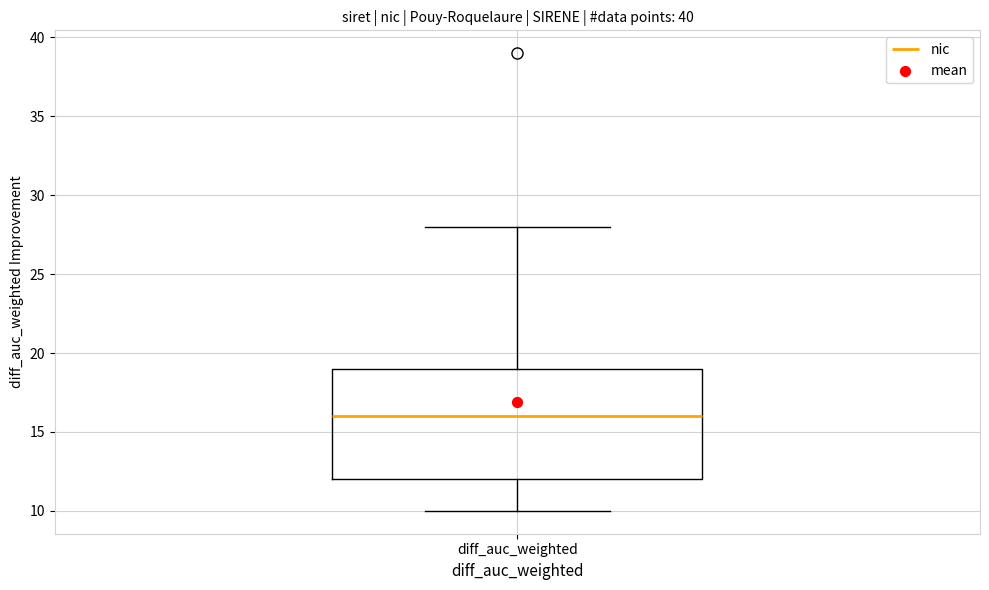

Transcribe this box plot: give where the median line is, the range the box spans, and where the two whiskers end, as read against the y-axis. The values are not printed on the chart, so give them approximately, as read against the axis.

median 16, box 12 to 19, whiskers 10 to 28